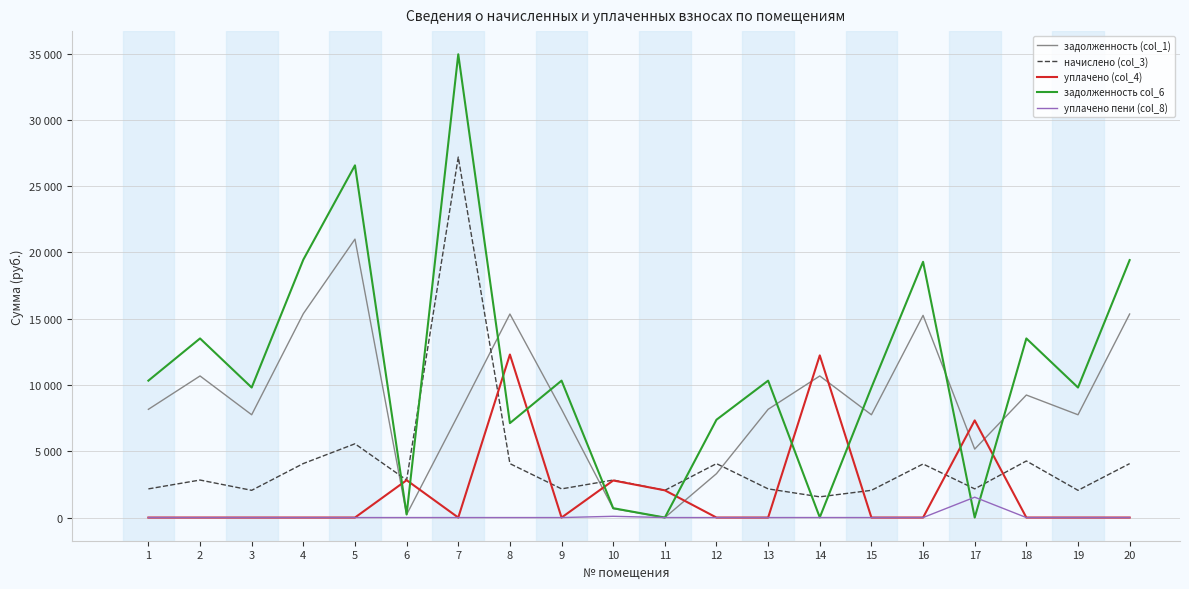

Reading left to right, what are all the values shown in this chart?

задолженность (col_1): 1=8166.2	2=10682.9	3=7755.4	4=15382.3	5=21006.2	6=224.3	7=7755.4	8=15356.6	9=8166.2	10=673.9	11=0.0	12=3312.1	13=8166.2	14=10682.9	15=7755.4	16=15253.9	17=5166.2	18=9244.8	19=7755.4	20=15356.6
начислено (col_3): 1=2163.7	2=2830.4	3=2054.8	4=4075.6	5=5565.7	6=2830.4	7=27197.4	8=4068.8	9=2163.7	10=2830.4	11=2054.8	12=4068.8	13=2163.7	14=1563.6	15=2054.8	16=4041.6	17=2163.7	18=4268.5	19=2054.8	20=4068.8
уплачено (col_4): 1=0.0	2=0.0	3=0.0	4=0.0	5=0.0	6=2818.9	7=0.0	8=12300.0	9=0.0	10=2796.9	11=2055.0	12=0.0	13=0.0	14=12234.7	15=0.0	16=0.0	17=7330.5	18=0.0	19=0.0	20=0.0
задолженность col_6: 1=10330.0	2=13513.3	3=9810.1	4=19457.9	5=26572.0	6=235.8	7=34952.8	8=7125.5	9=10330.0	10=707.5	11=0.0	12=7381.0	13=10330.0	14=11.8	15=9810.1	16=19295.5	17=0.0	18=13513.3	19=9810.1	20=19425.5
уплачено пени (col_8): 1=0.0	2=0.0	3=0.0	4=0.0	5=0.0	6=0.0	7=0.0	8=0.0	9=0.0	10=95.1	11=0.0	12=0.0	13=0.0	14=2.2	15=0.0	16=0.0	17=1536.5	18=0.0	19=0.0	20=0.0